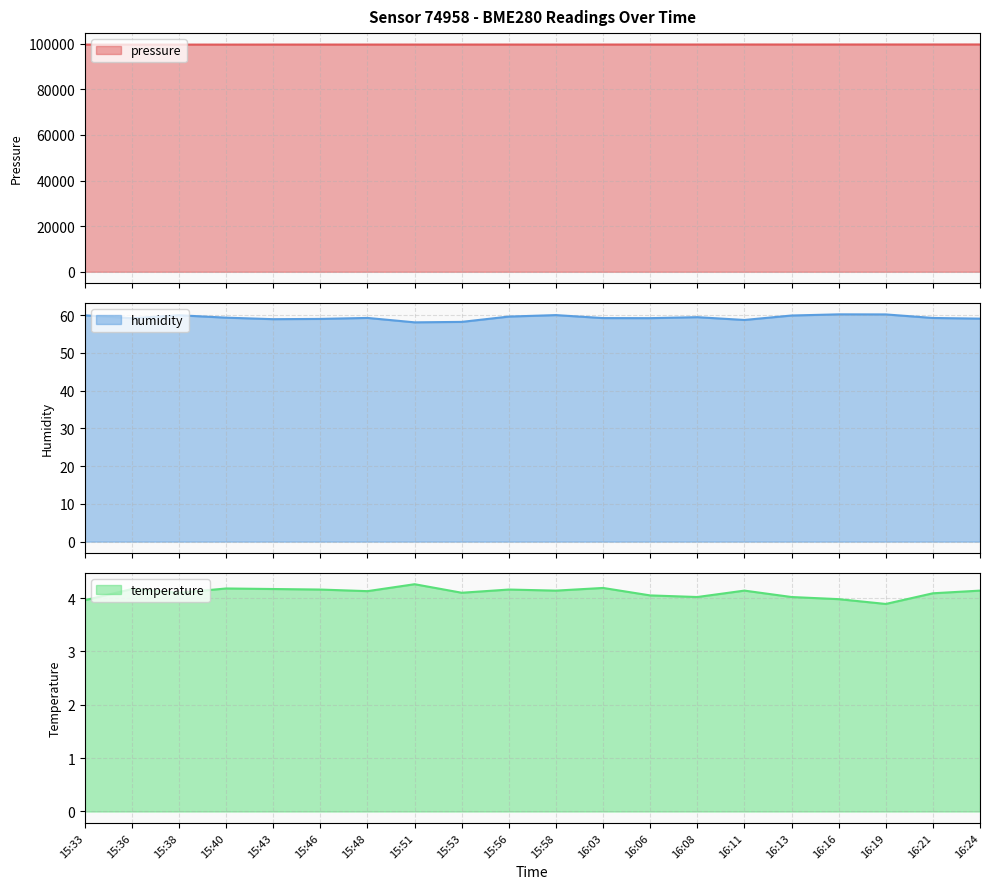

At 15:58, list the series in order from smallest to largest.

temperature, humidity, pressure